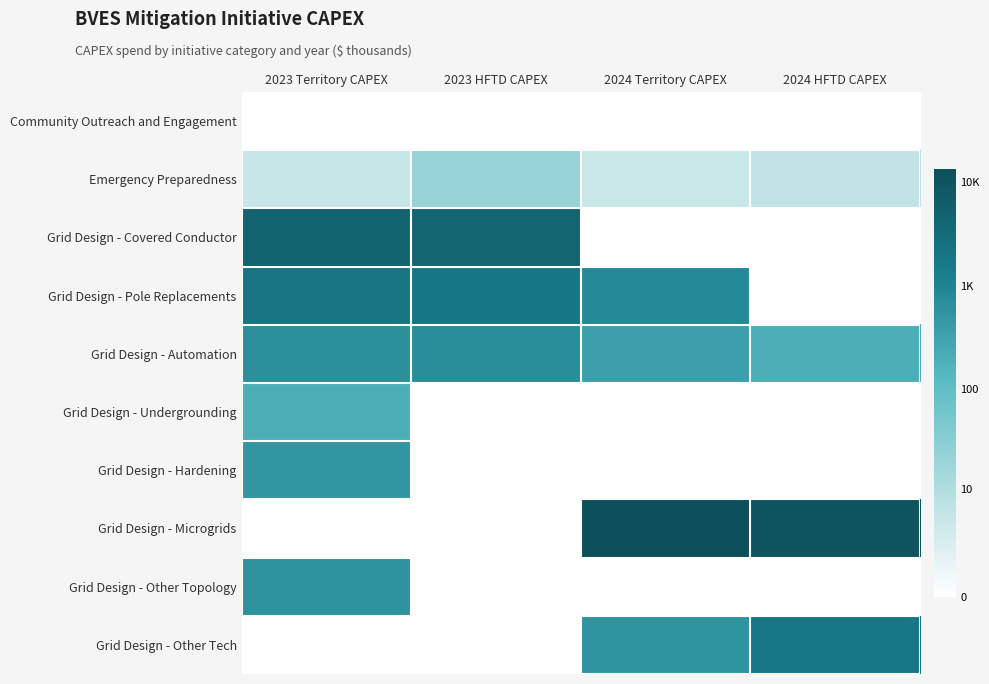

Reading left to right, extract all data points from this chart.

Community Outreach and Engagement: 2023 Territory CAPEX=0.0	2023 HFTD CAPEX=0.0	2024 Territory CAPEX=0.0	2024 HFTD CAPEX=0.0
Emergency Preparedness: 2023 Territory CAPEX=1.7	2023 HFTD CAPEX=3.1	2024 Territory CAPEX=1.6	2024 HFTD CAPEX=1.9
Grid Design - Covered Conductor: 2023 Territory CAPEX=8.5	2023 HFTD CAPEX=8.4	2024 Territory CAPEX=0.0	2024 HFTD CAPEX=0.0
Grid Design - Pole Replacements: 2023 Territory CAPEX=7.6	2023 HFTD CAPEX=7.5	2024 Territory CAPEX=6.7	2024 HFTD CAPEX=0.0
Grid Design - Automation: 2023 Territory CAPEX=6.5	2023 HFTD CAPEX=6.6	2024 Territory CAPEX=5.8	2024 HFTD CAPEX=5.3
Grid Design - Undergrounding: 2023 Territory CAPEX=5.3	2023 HFTD CAPEX=0.0	2024 Territory CAPEX=0.0	2024 HFTD CAPEX=0.0
Grid Design - Hardening: 2023 Territory CAPEX=6.2	2023 HFTD CAPEX=0.0	2024 Territory CAPEX=0.0	2024 HFTD CAPEX=0.0
Grid Design - Microgrids: 2023 Territory CAPEX=0.0	2023 HFTD CAPEX=0.0	2024 Territory CAPEX=9.5	2024 HFTD CAPEX=9.2
Grid Design - Other Topology: 2023 Territory CAPEX=6.4	2023 HFTD CAPEX=0.0	2024 Territory CAPEX=0.0	2024 HFTD CAPEX=0.0
Grid Design - Other Tech: 2023 Territory CAPEX=0.0	2023 HFTD CAPEX=0.0	2024 Territory CAPEX=6.3	2024 HFTD CAPEX=7.5